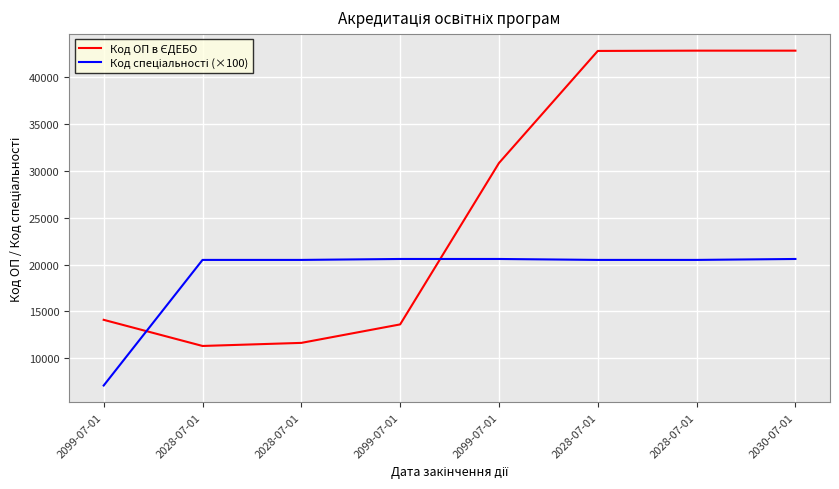

Rank the series by their maximum value, from highest to lowest.

Код ОП в ЄДЕБО, Код спеціальності (×100)